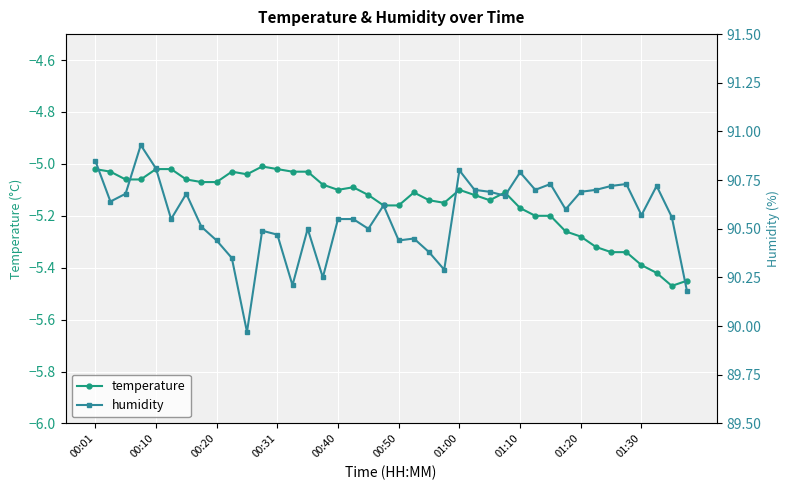

True or false: humidity and temperature cross at least once.

False